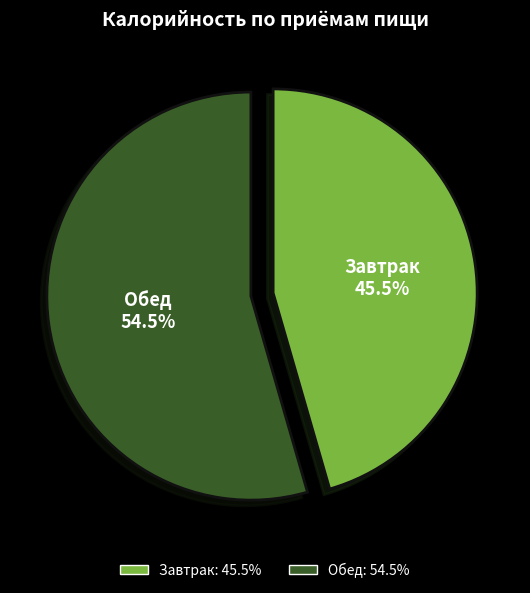

To the nearest percent, what is the difference between the Обед and Завтрак slice percentages?

9%